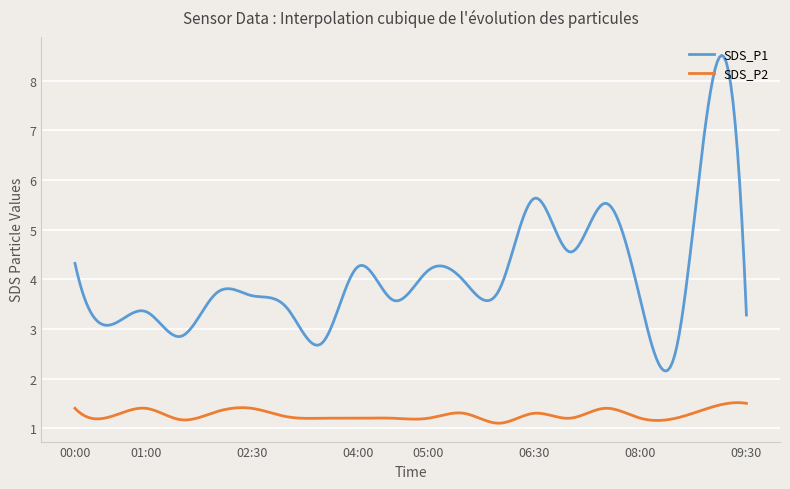

Which series has the widest spread of values?

SDS_P1